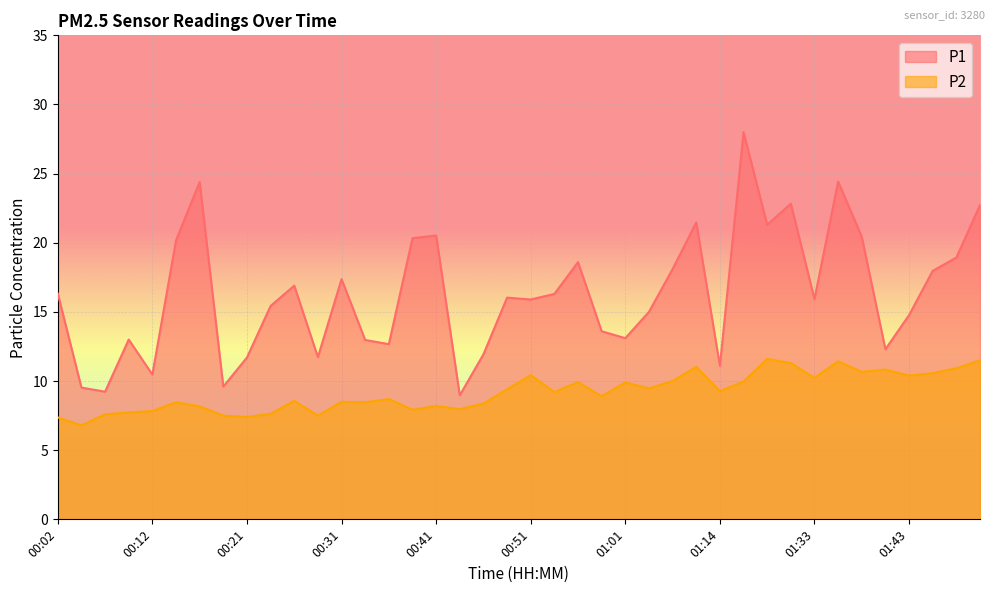

What are all the series names shown in the legend?

P1, P2